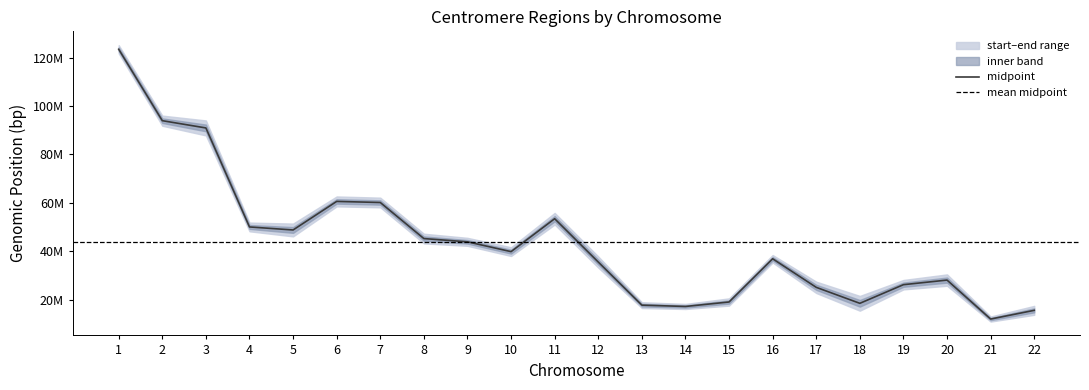

How many lines are shown in the chart?

1